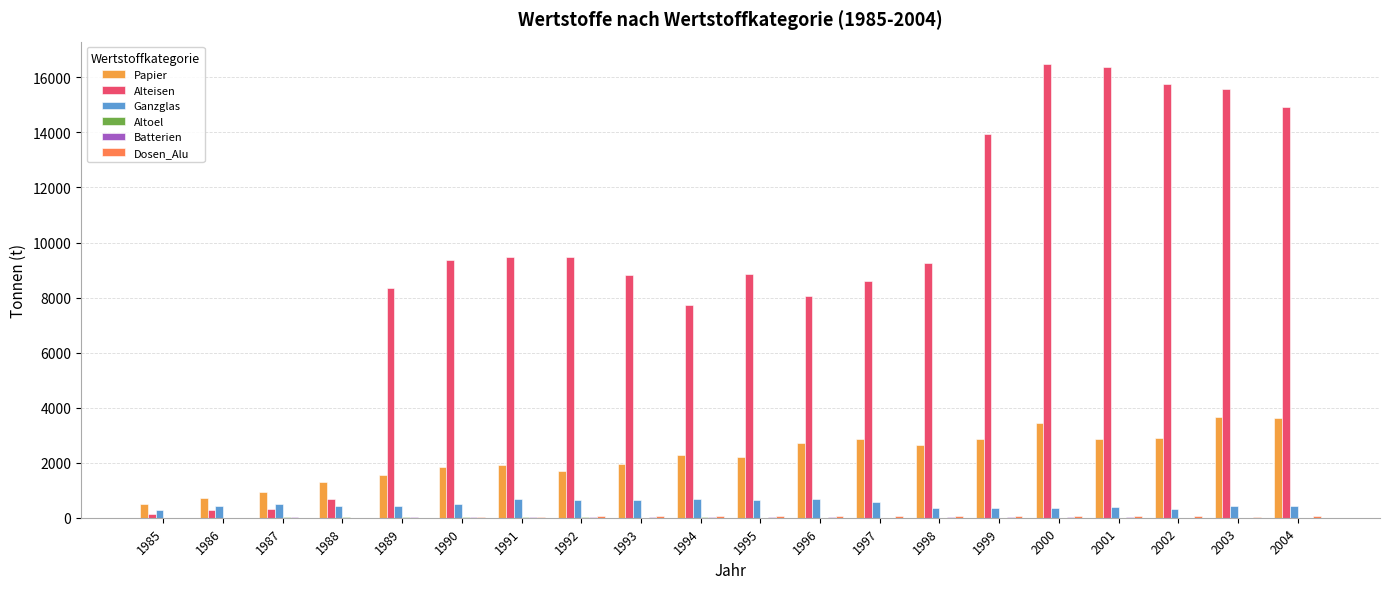

What is the greatest value displayed?

16475.2